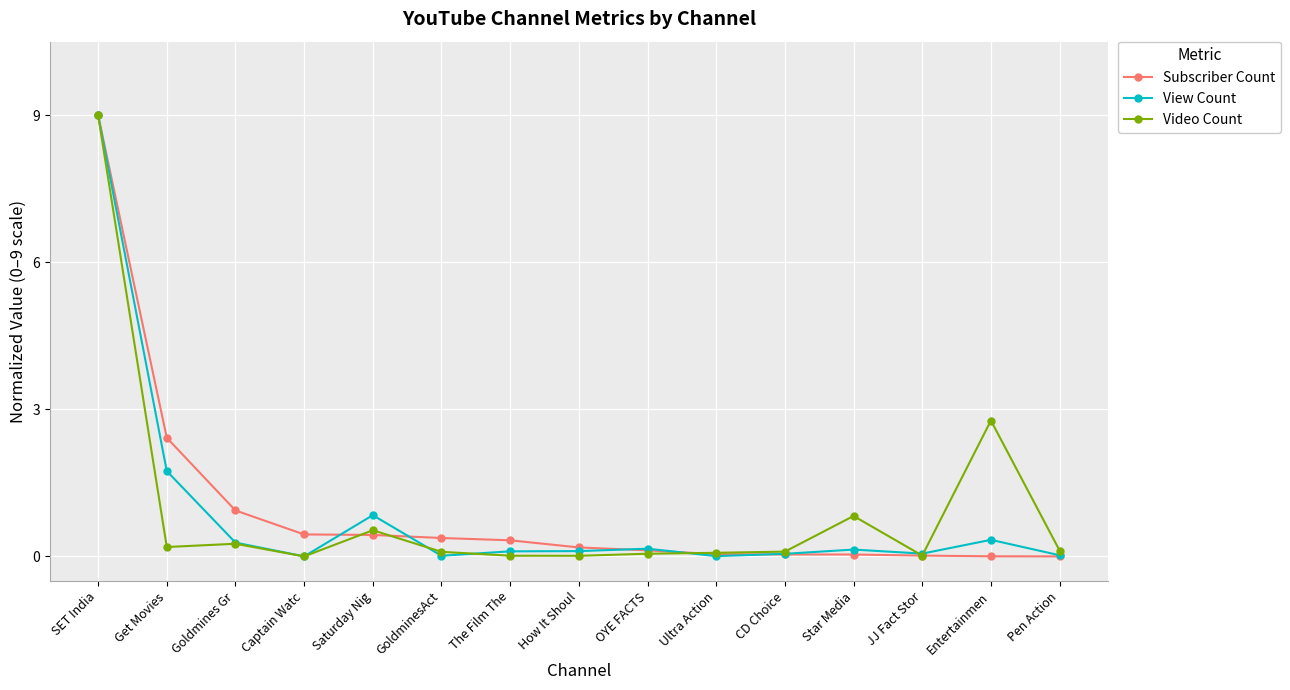

True or false: View Count and Subscriber Count intersect in this chart.

True